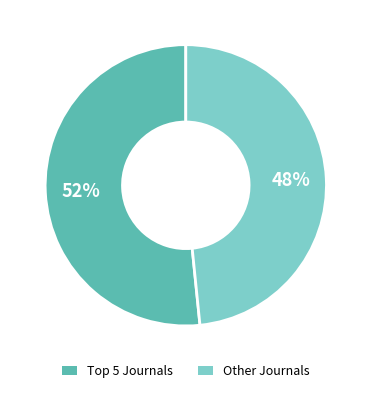

Count the number of slices in the pie.

2